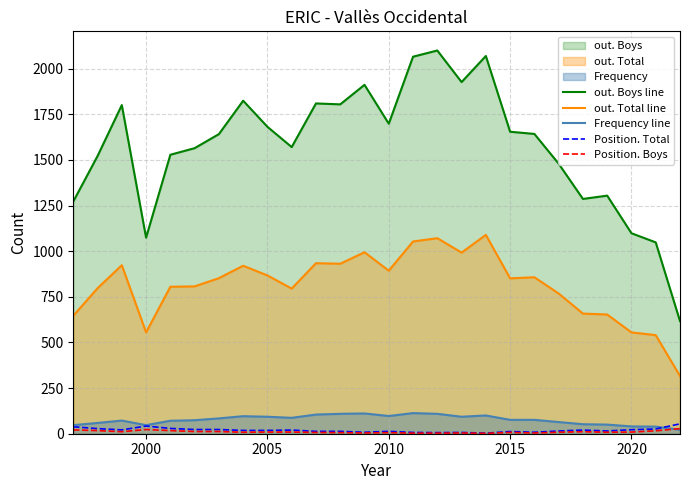

What is the maximum value shown in the chart?

2099